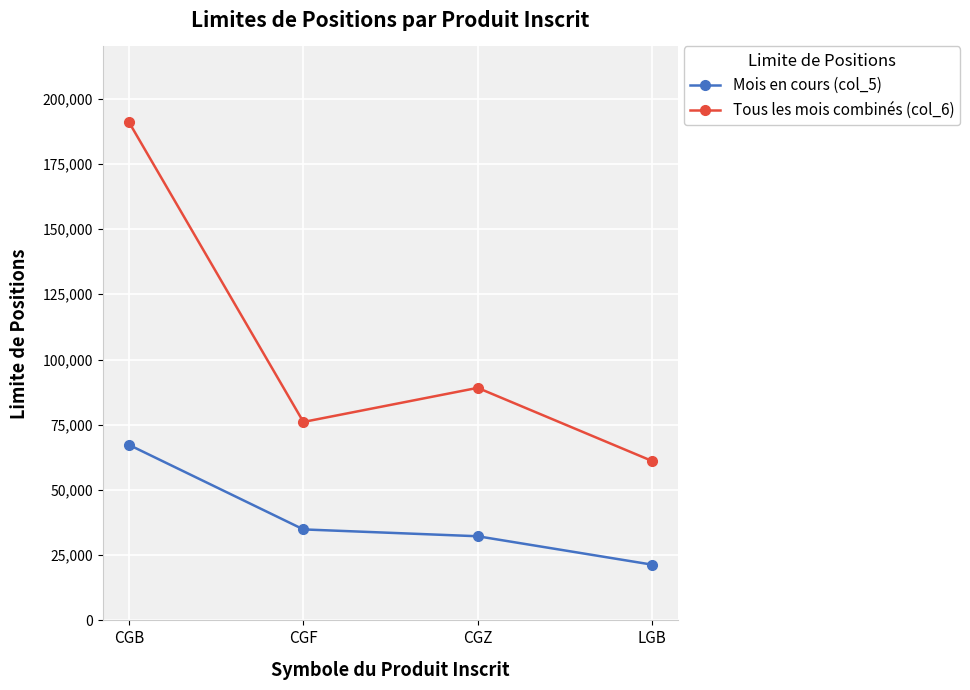

List the labels in order of Tous les mois combinés (col_6) value, largest first.

CGB, CGZ, CGF, LGB